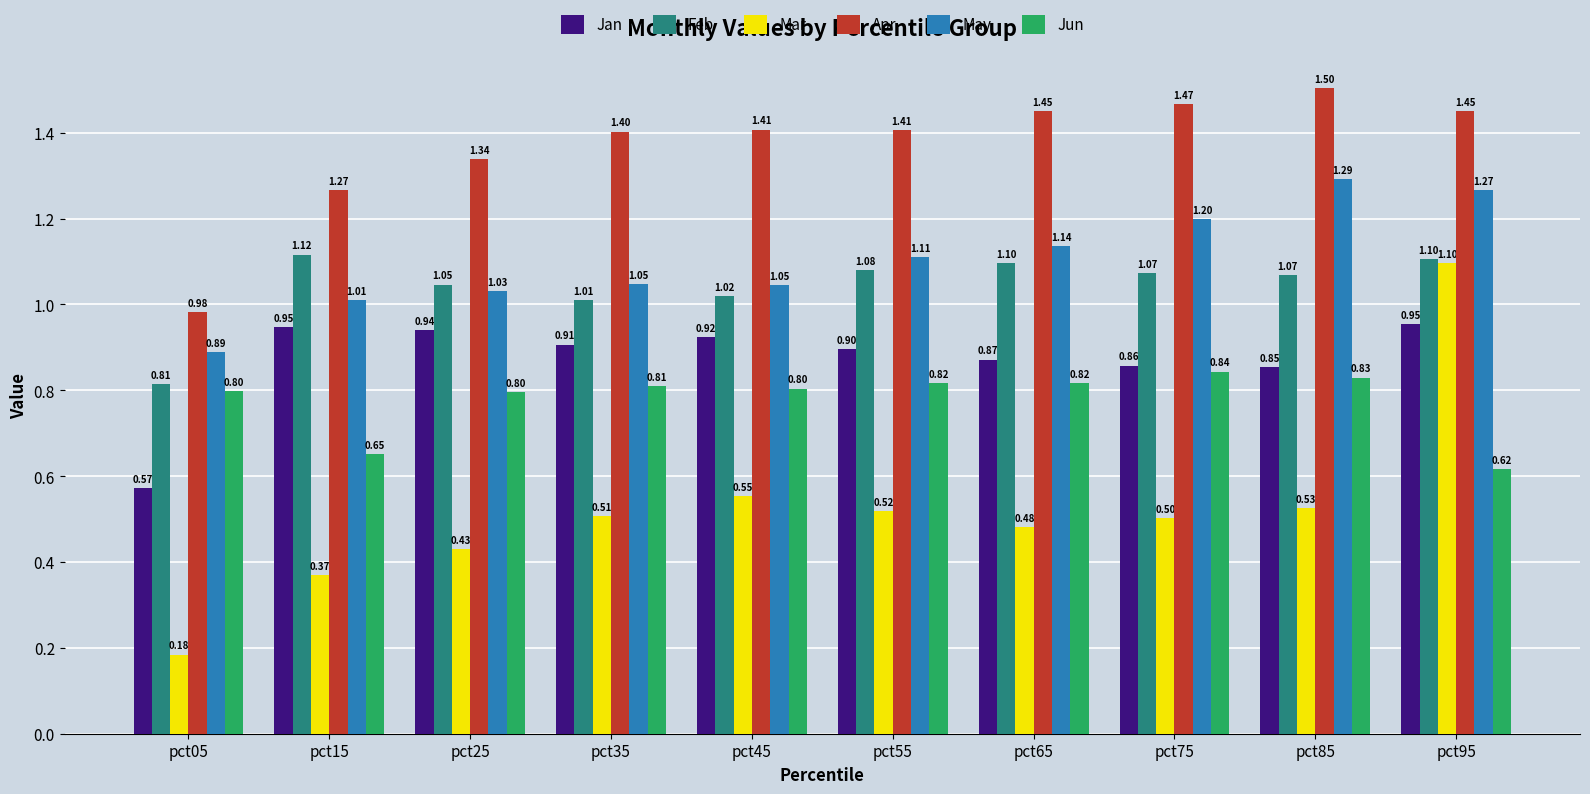

Rank the series by their maximum value, from highest to lowest.

Apr, May, Feb, Mar, Jan, Jun